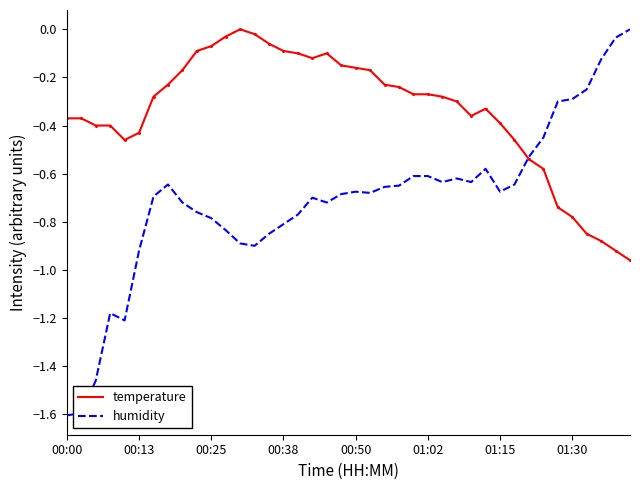

Rank the series by their average value, from lowest to highest.

humidity, temperature